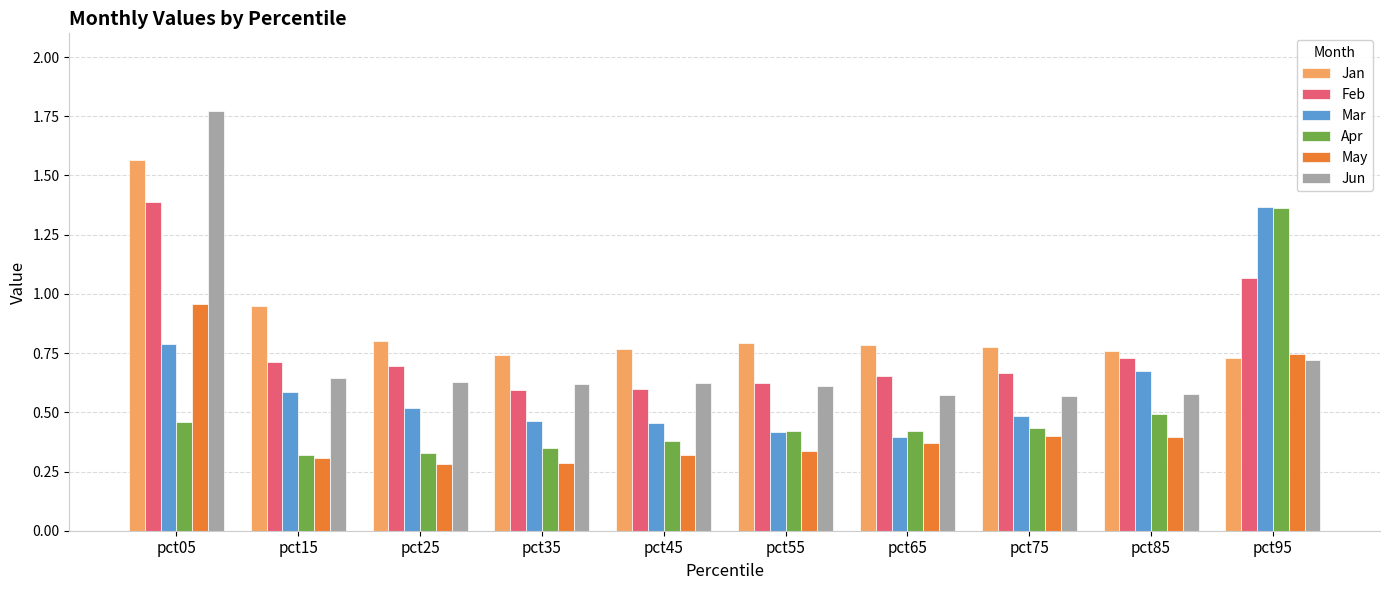

Which category has the highest value in the Jun series?

pct05